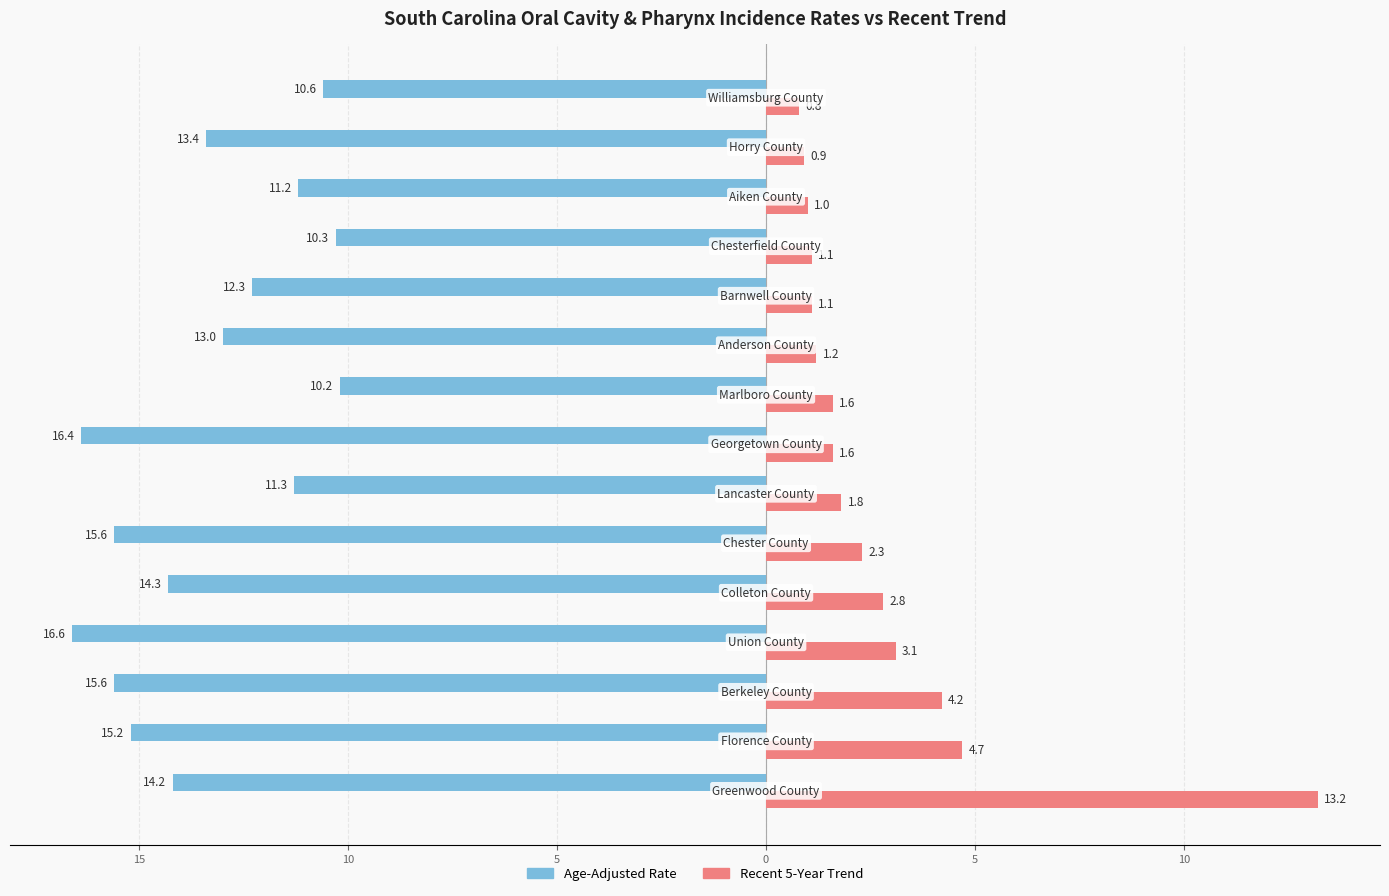

What are all the series names shown in the legend?

Age-Adjusted Rate, Recent 5-Year Trend